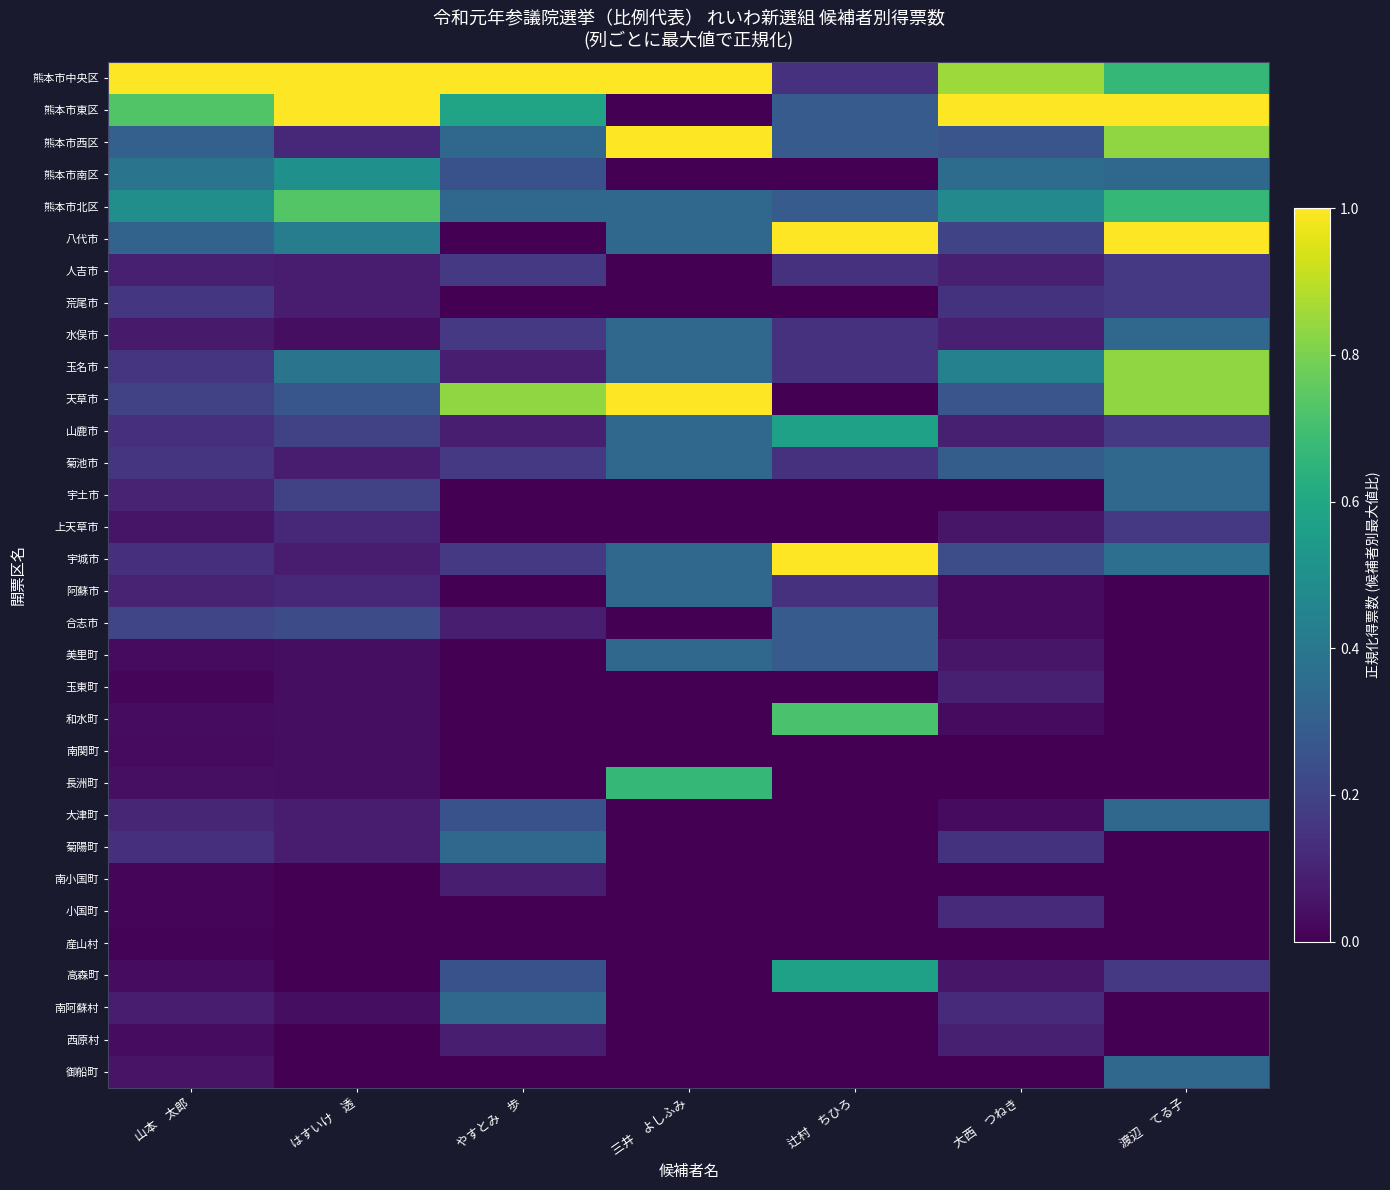

List the series in order of their peak value, highest first.

熊本市中央区, 熊本市東区, 八代市, 天草市, 宇城市, 熊本市西区, 玉名市, 熊本市北区, 和水町, 長洲町, 山鹿市, 高森町, 熊本市南区, 菊池市, 水俣市, 宇土市, 大津町, 菊陽町, 南阿蘇村, 御船町, 阿蘇市, 美里町, 合志市, 人吉市, 荒尾市, 上天草市, 小国町, 玉東町, 西原村, 南小国町, 南関町, 産山村